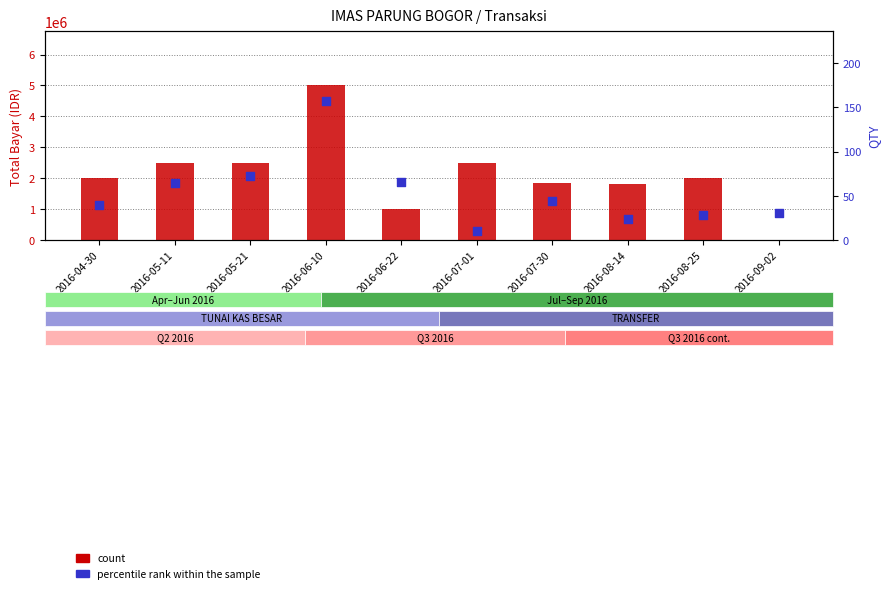

At how many categories does at least one series exceed 1484130?

8